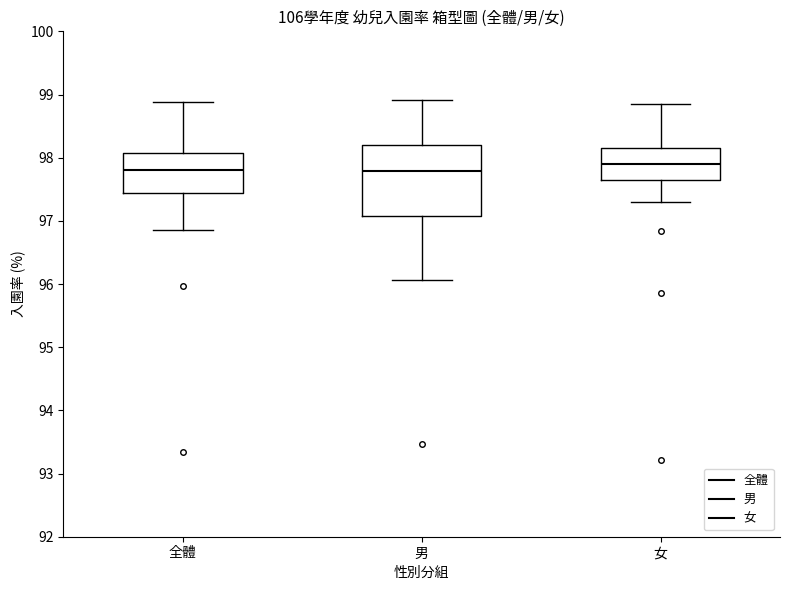

Where is the lower edge of the box for 女 on the y-axis? The values are not printed on the chart, so give them approximately, as read against the axis.

97.7